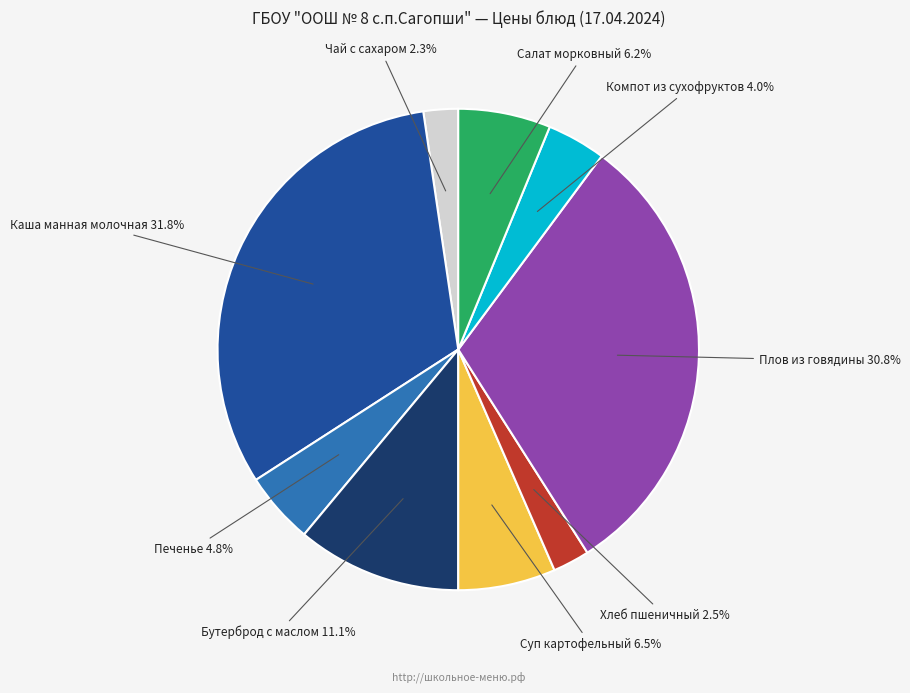

Which has a higher value, Чай с сахаром or Плов из говядины?

Плов из говядины